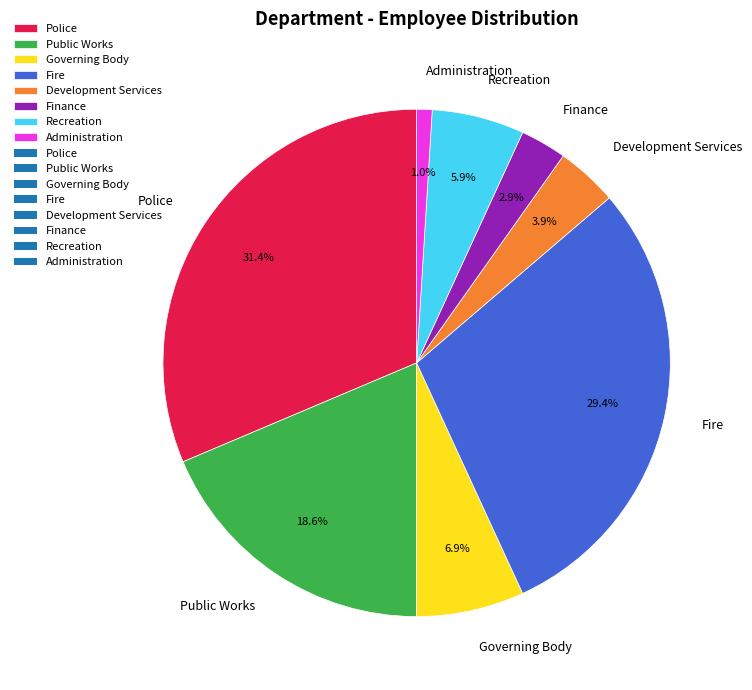

Count the number of slices in the pie.

8